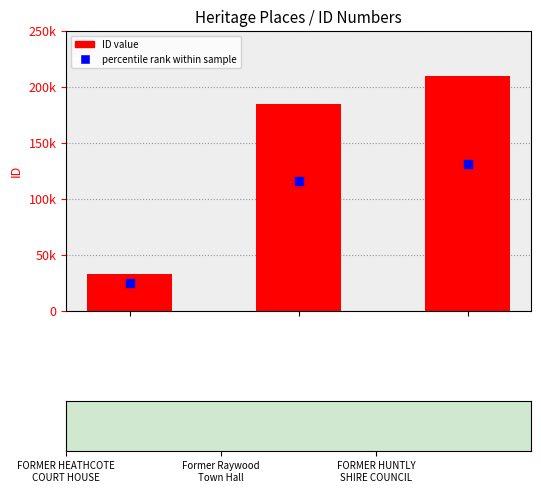

Approximately how many times larger is the value at Former Raywood
Town Hall compared to FORMER HEATHCOTE
COURT HOUSE?

5.6